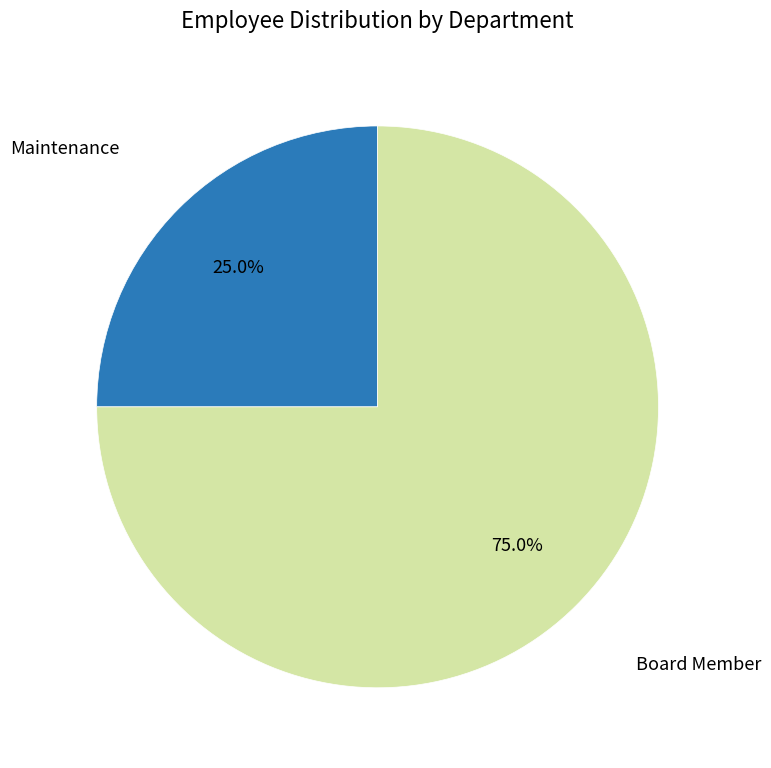

Does any single category account for the majority?

Yes